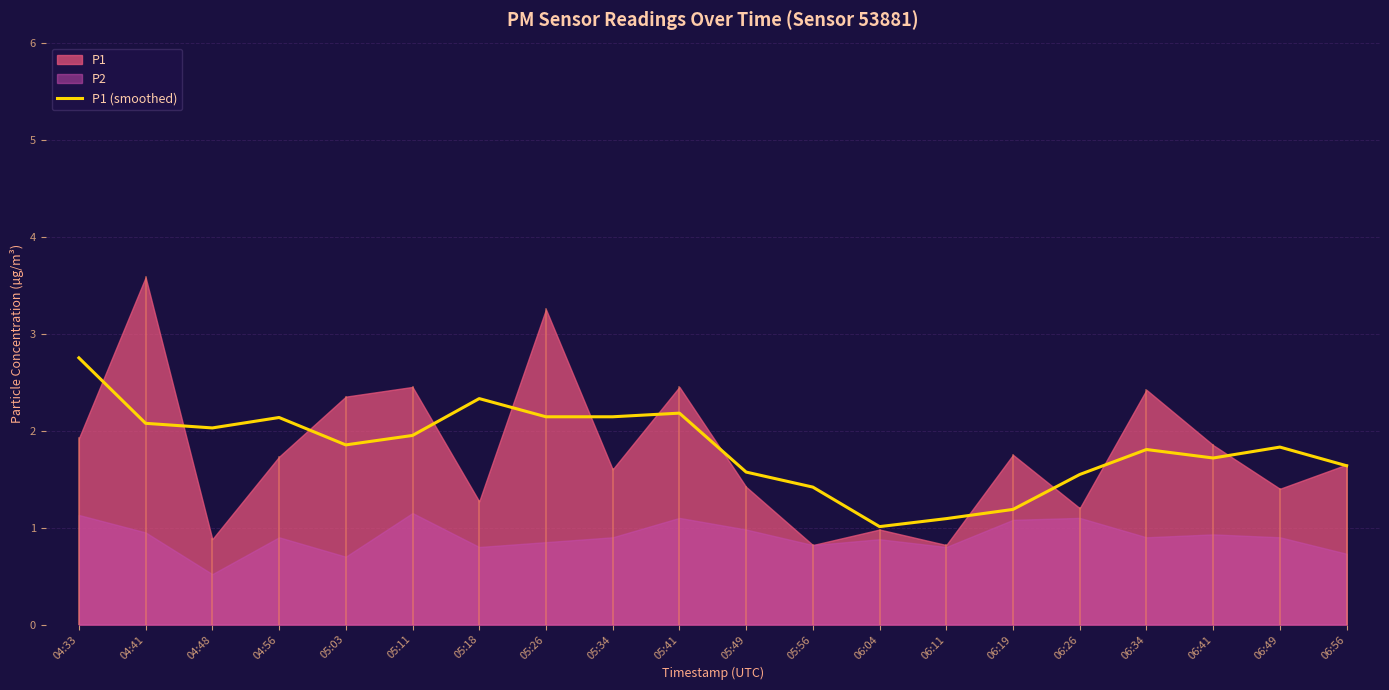

What is the sum of the values at 05:49 and 06:49?

3.4